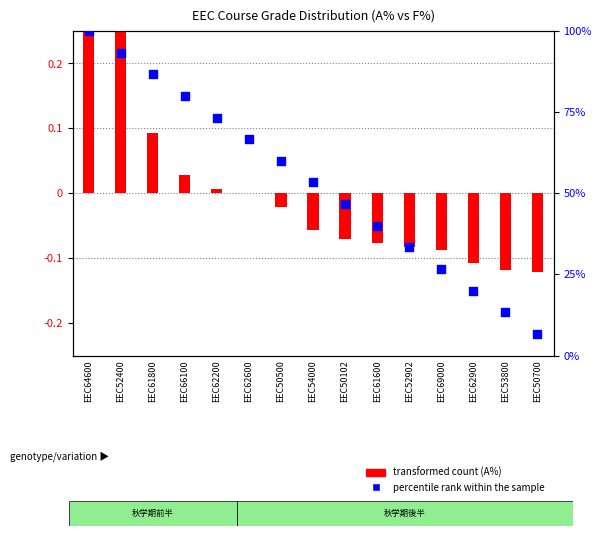

Which series has the largest Y range (max minus min)?

percentile rank within the sample